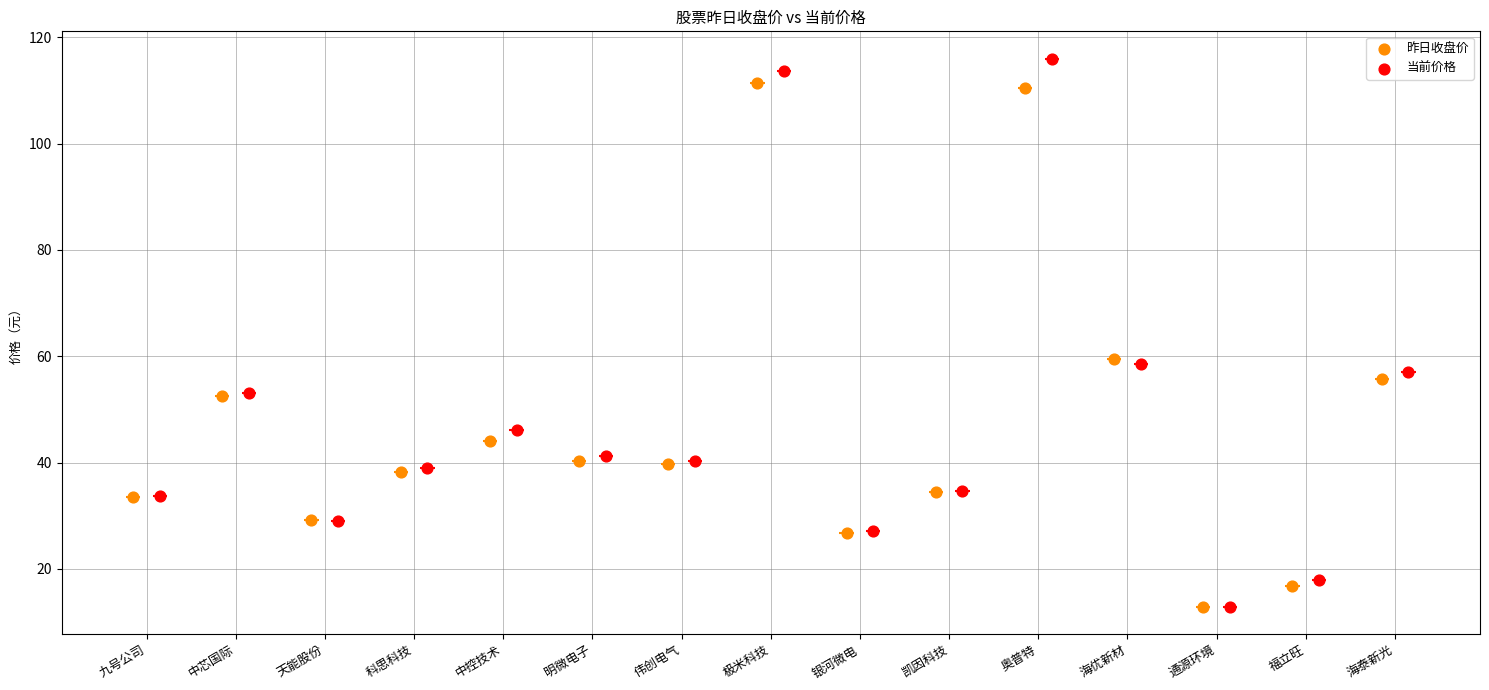

Which series contains the highest Y value?

当前价格